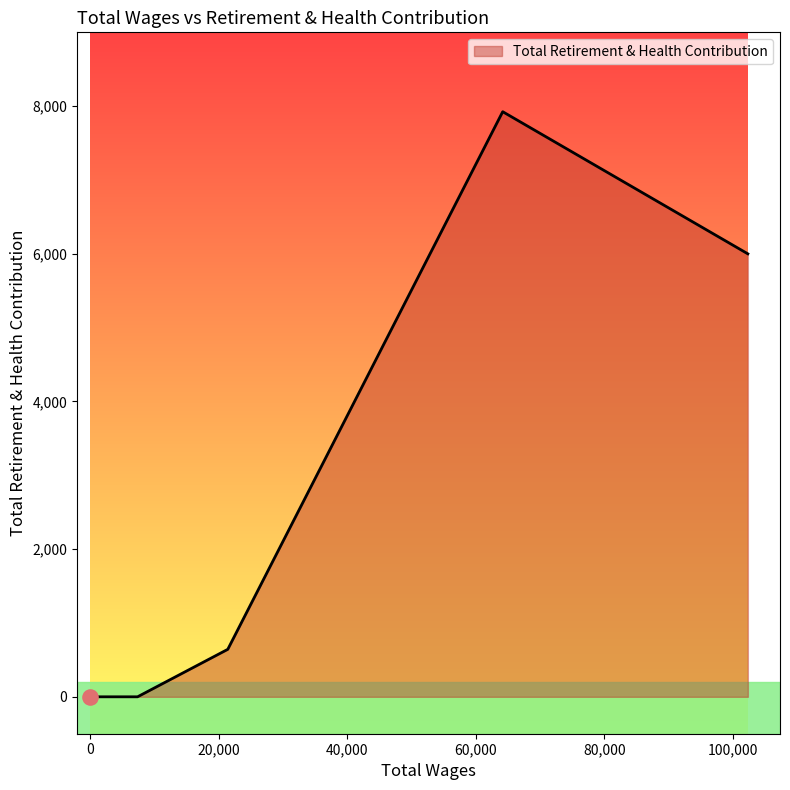

What is the change in value from 102292.0 to 0.0?

-6000